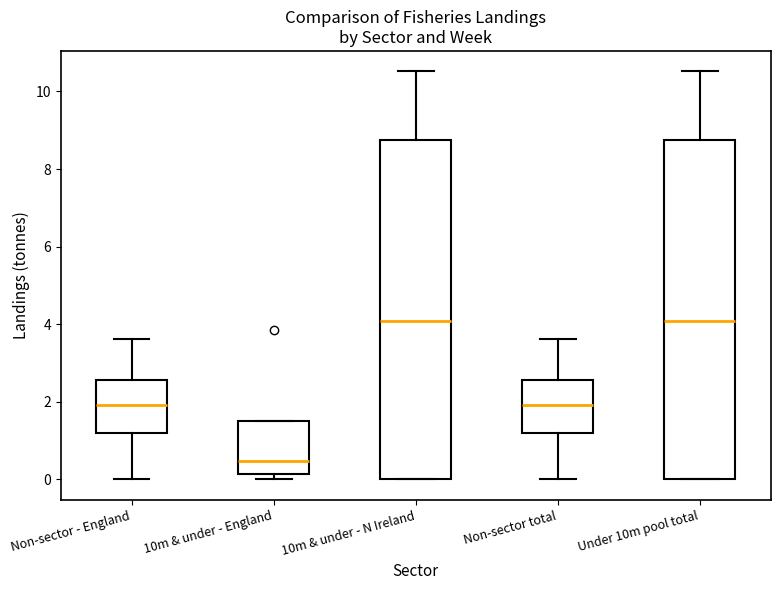

Where does the upper whisker of the box for 10m & under - N Ireland end on the y-axis? The values are not printed on the chart, so give them approximately, as read against the axis.

10.6